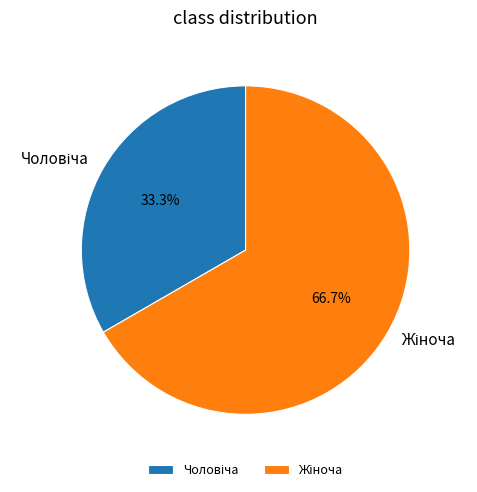

Does any single category account for the majority?

Yes